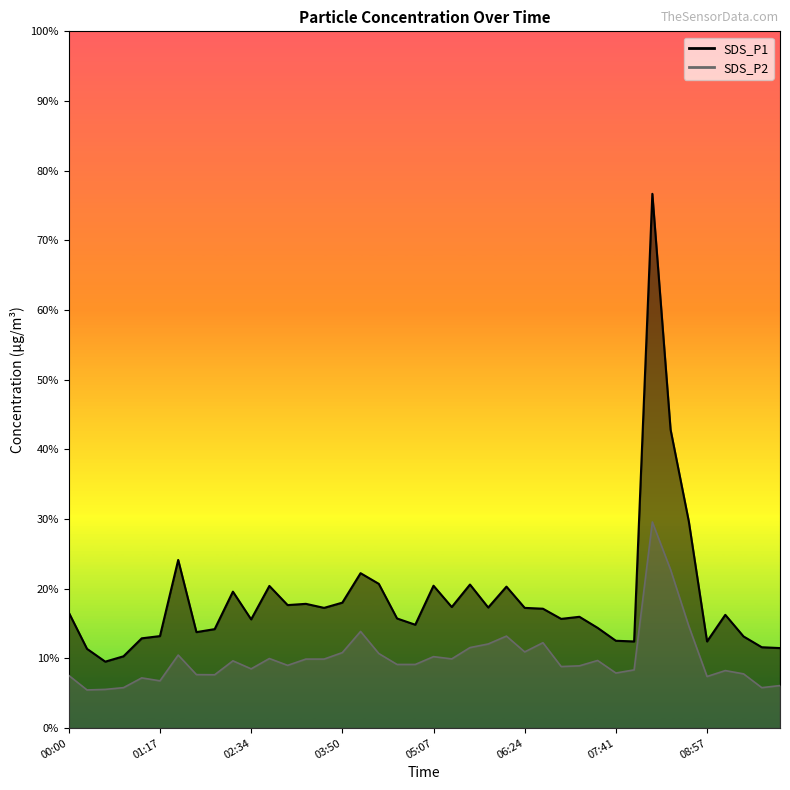

List the series in order of their overall mean, highest first.

SDS_P1, SDS_P2